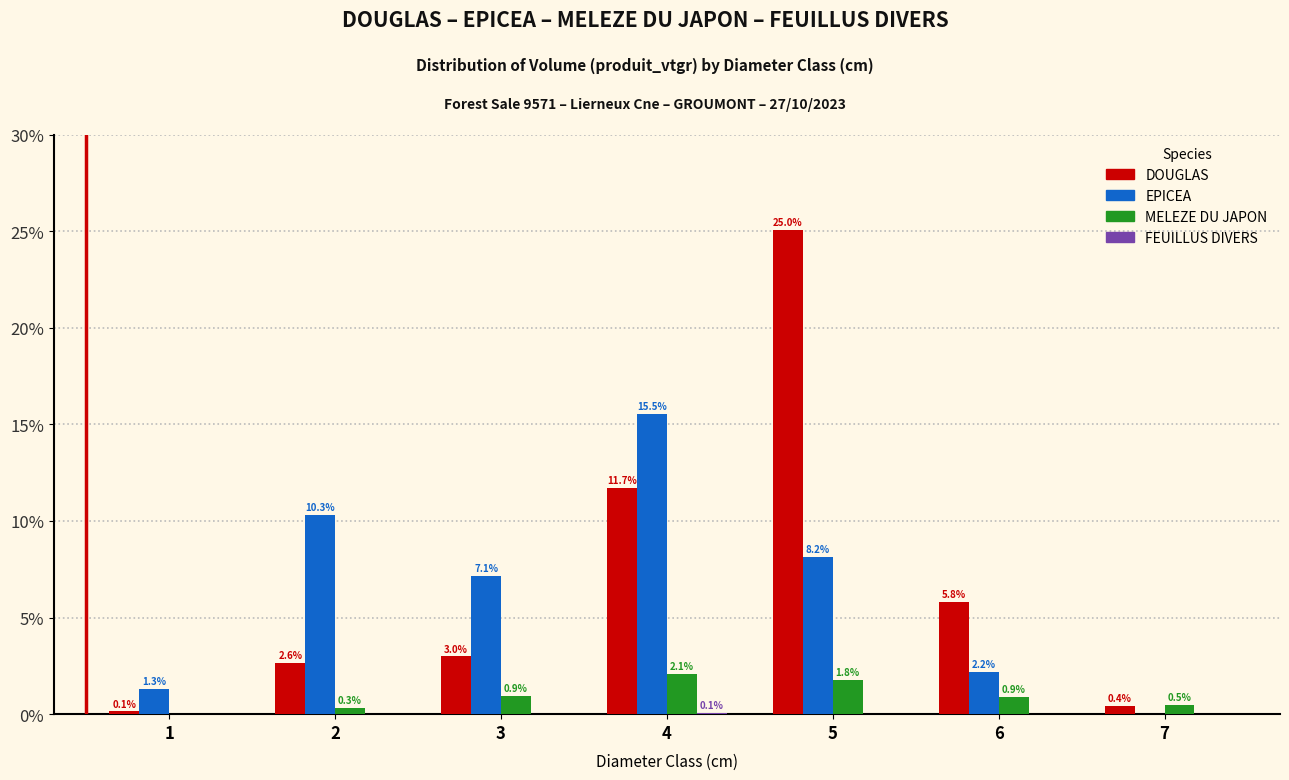

Which series changed the most between 5 and 6?

DOUGLAS